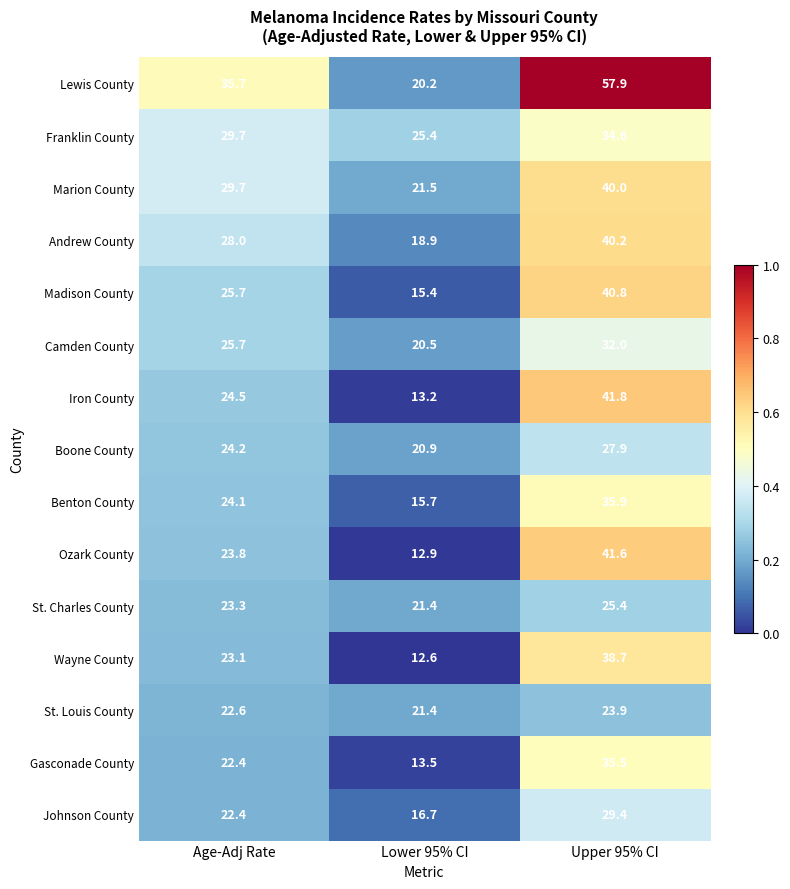

Which series has the largest range (max minus min)?

Lewis County